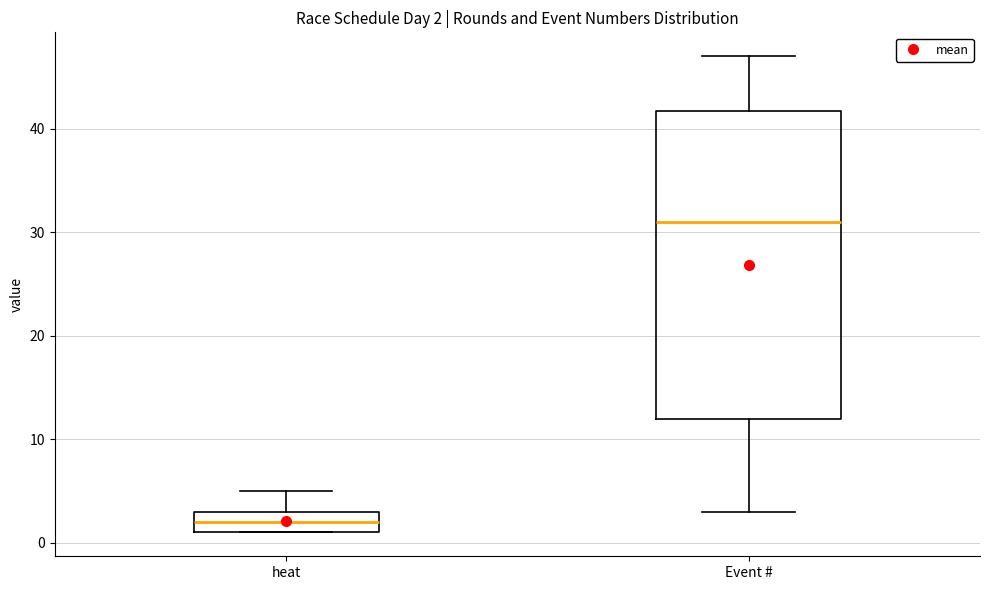

Which box has the highest median line?

Event #